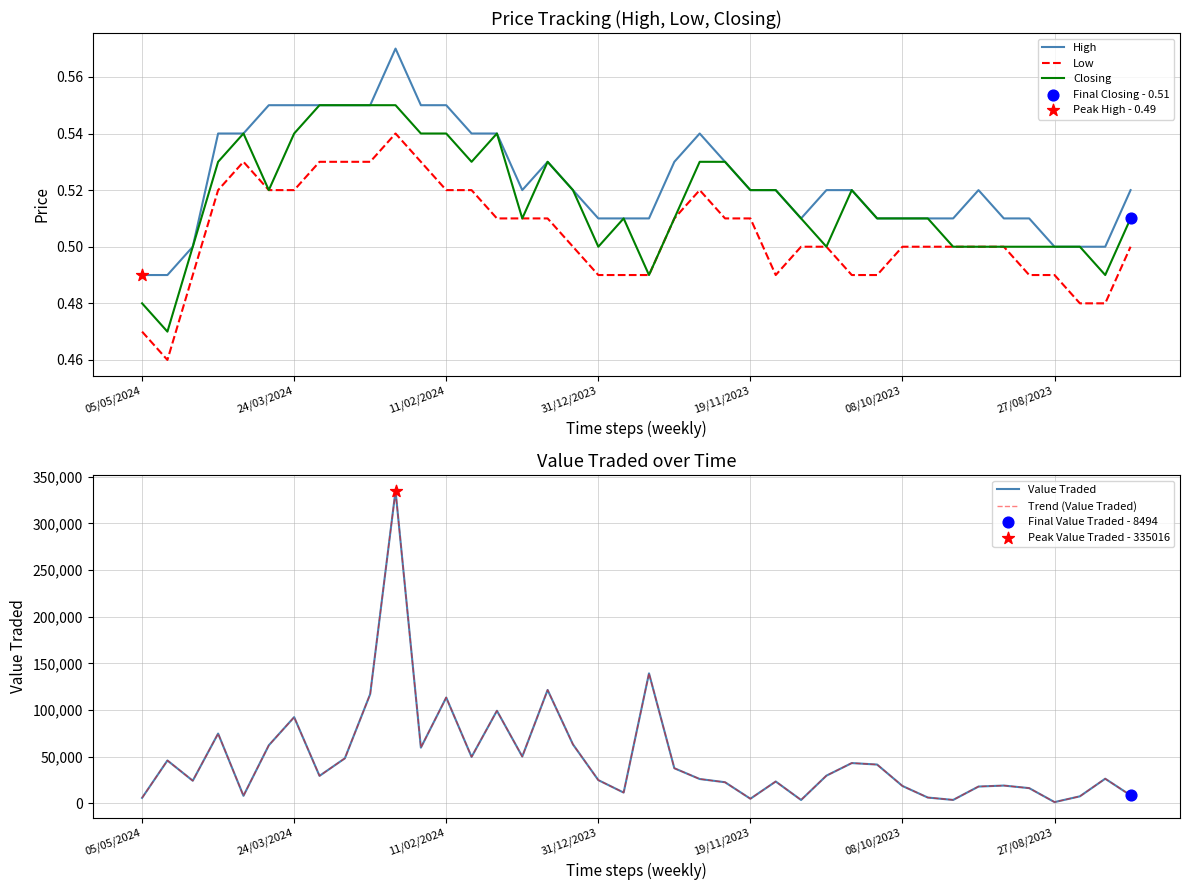

Which series reaches the maximum Y coordinate?

Value Traded